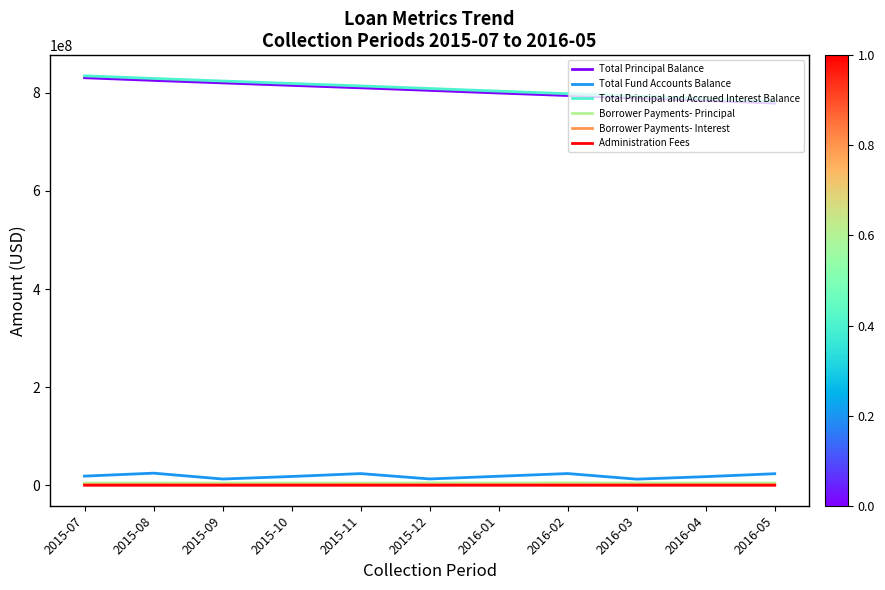

The Total Principal Balance series shows 1283204177.8 at 2016-01. True or false?

False